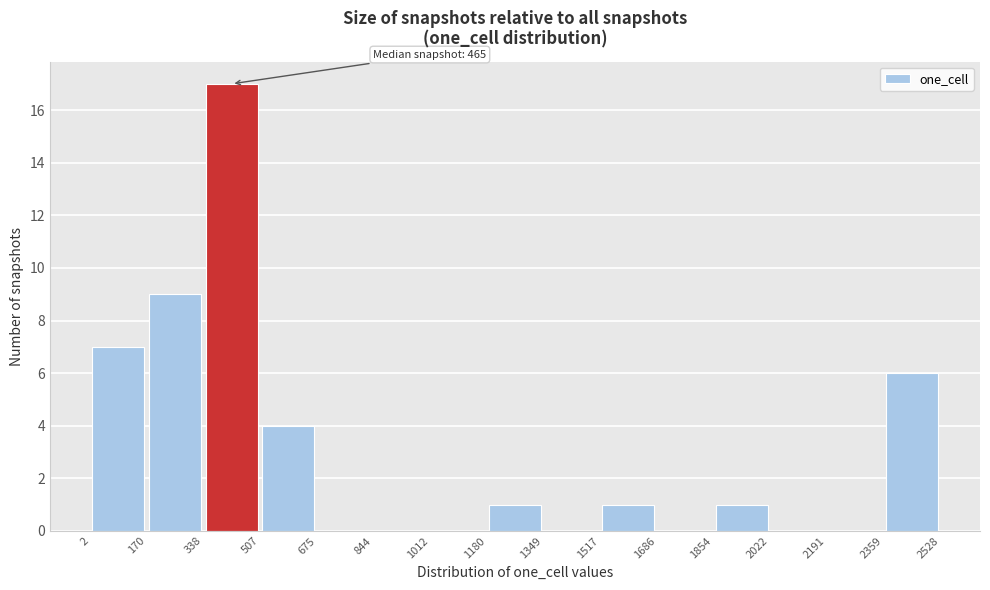

Over which range of the x-axis is the bar tallest?

338 to 507